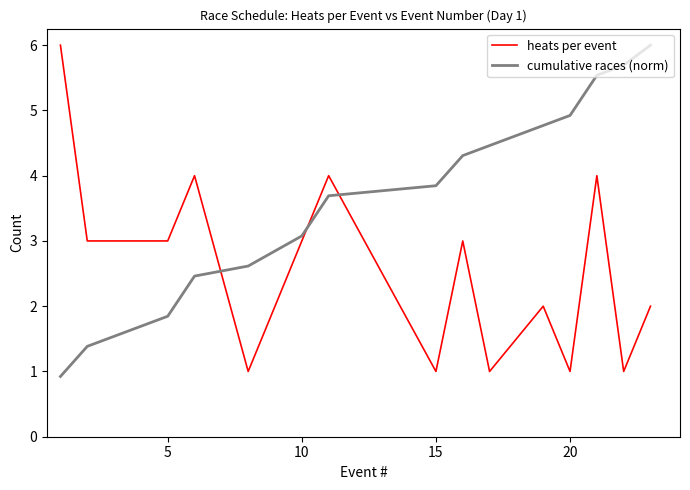

Which series has the largest total across all categories?

cumulative races (norm)